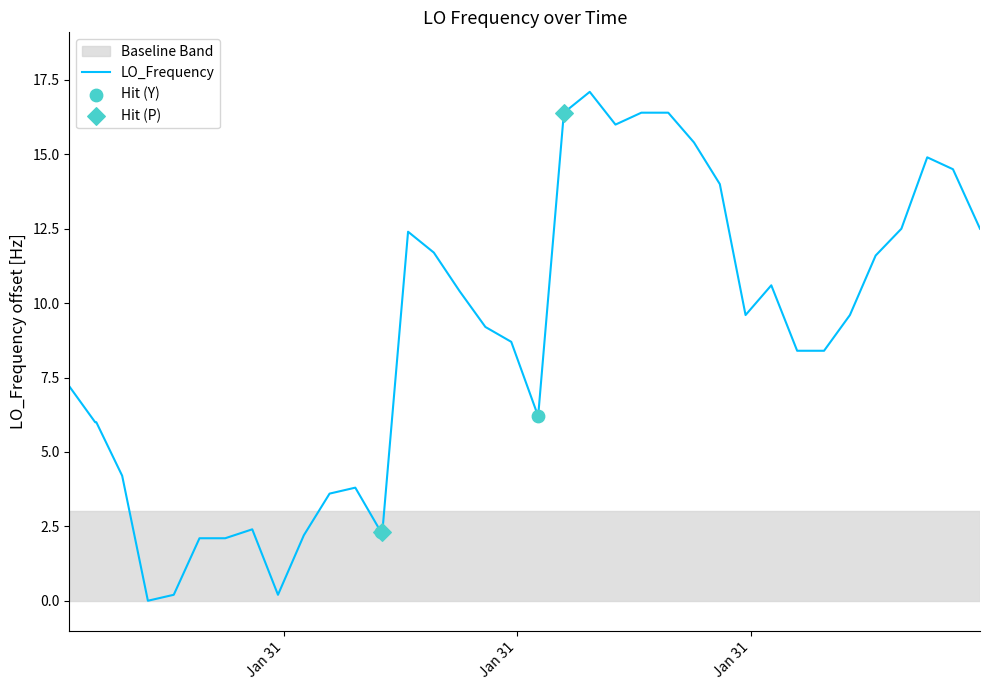

What is the maximum value shown in the chart?

17.1